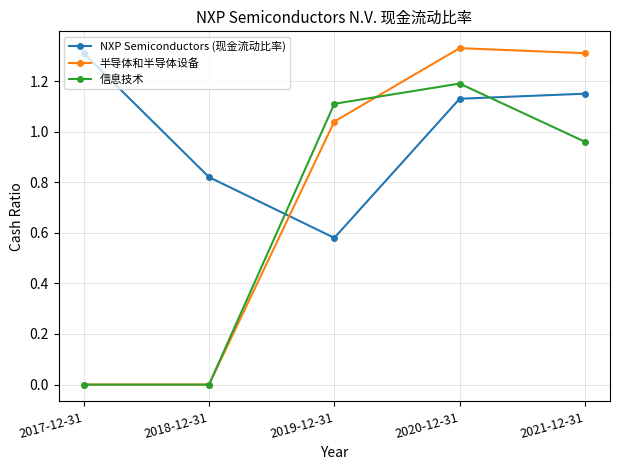

True or false: 信息技术 has more than 0 points higher than both neighbors.

True